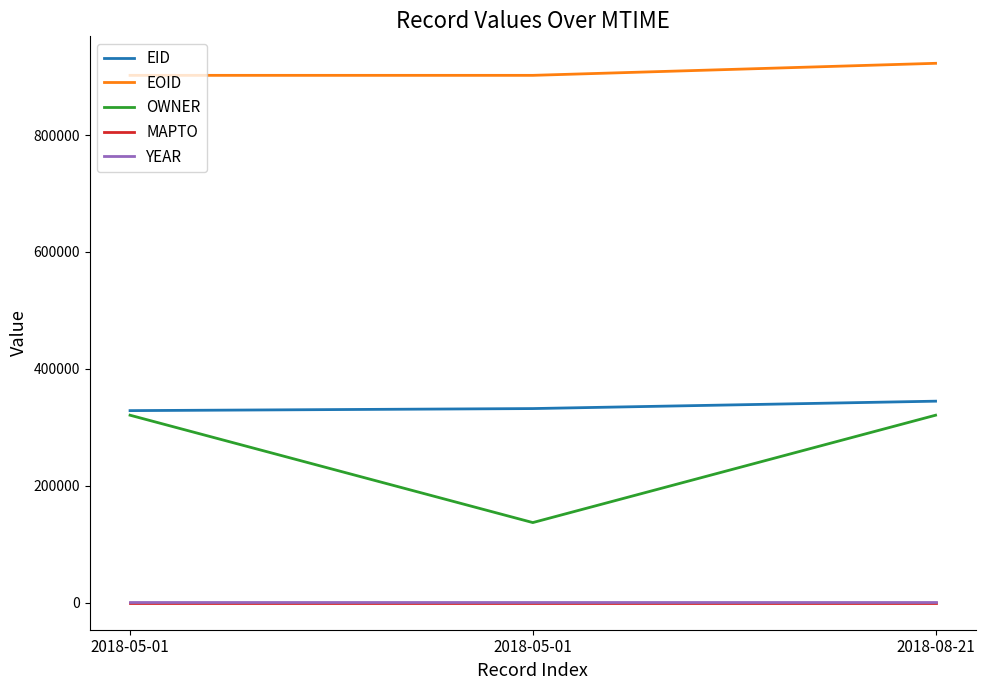

How many lines are shown in the chart?

5